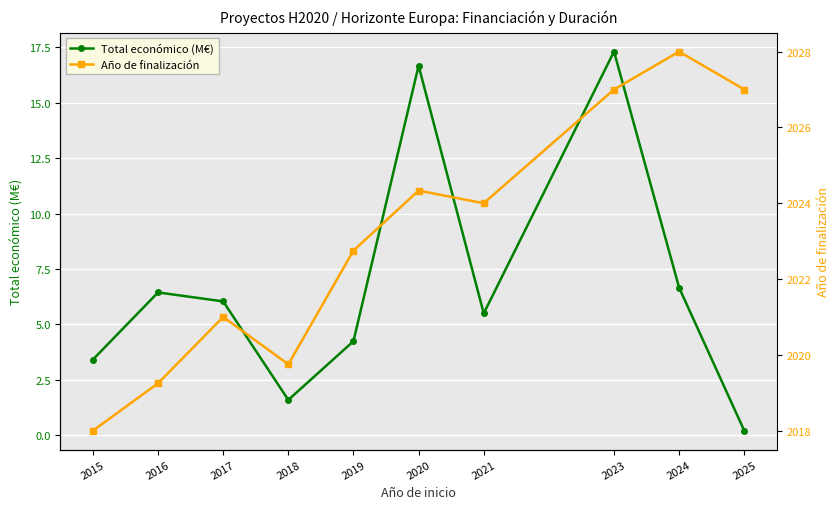

Does the chart display data point markers on the line(s)?

Yes